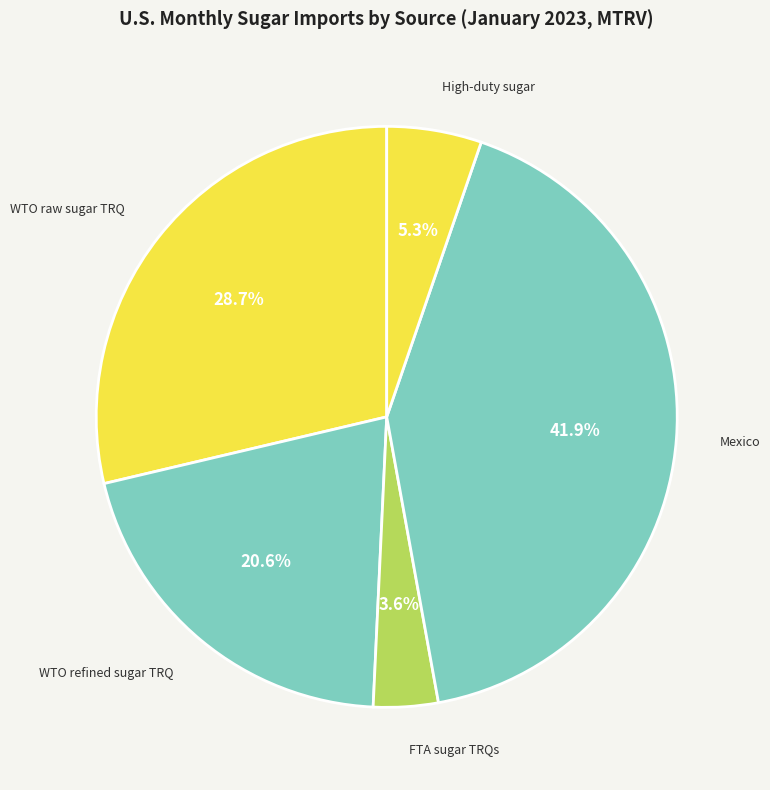

Is there any slice that represents more than half of the pie?

No